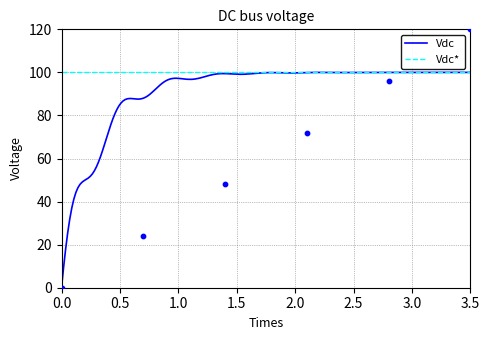

What is the maximum value for Vdc*?

100.0